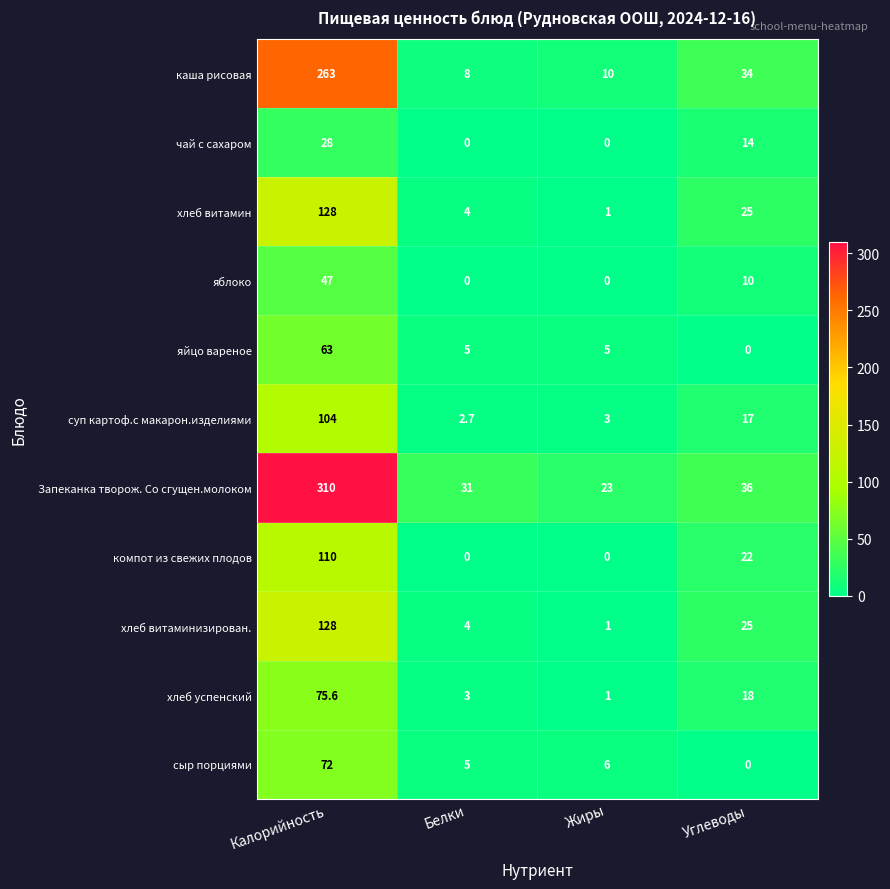

What is the difference between the maximum and minimum values in the чай с сахаром series?

28.0